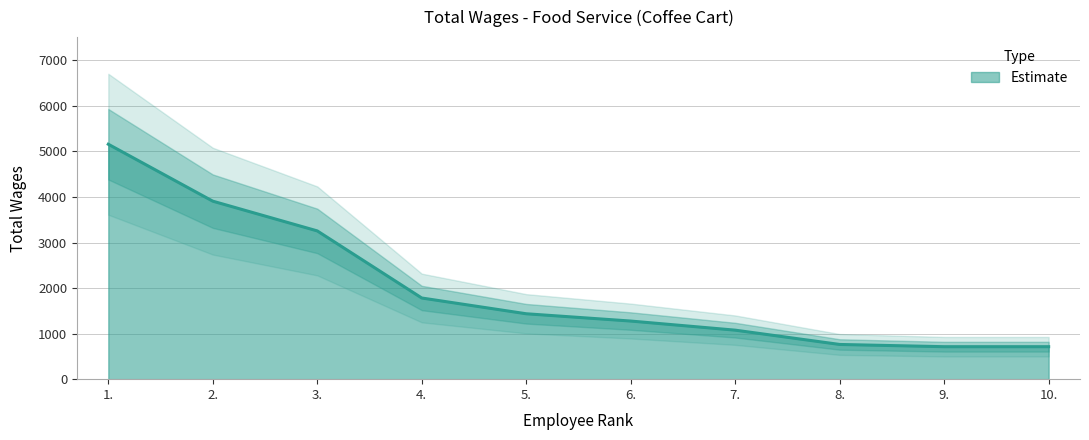

Where does the data first go above 1436?

1.